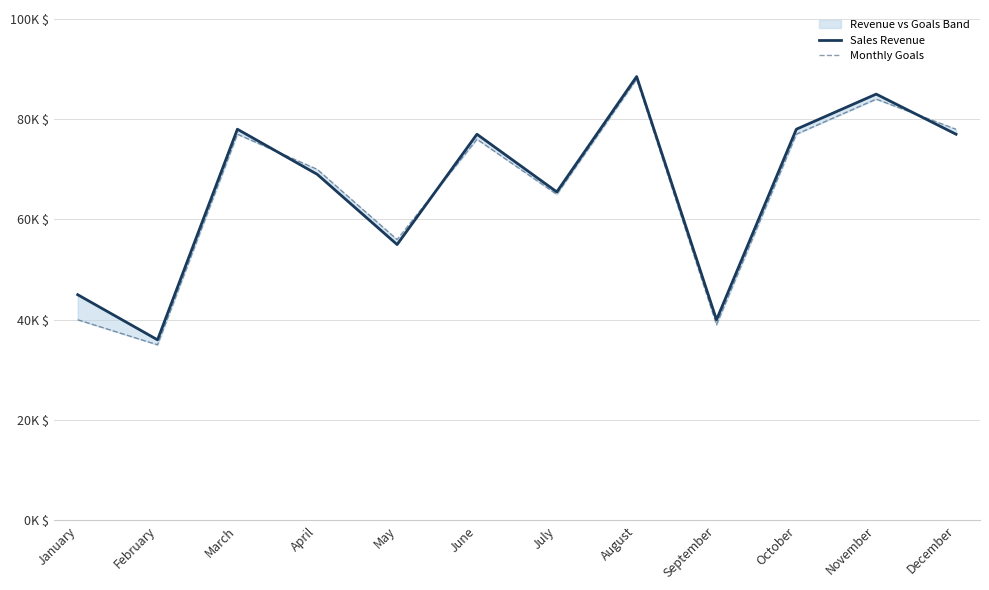

Between November and June, which is larger?

November